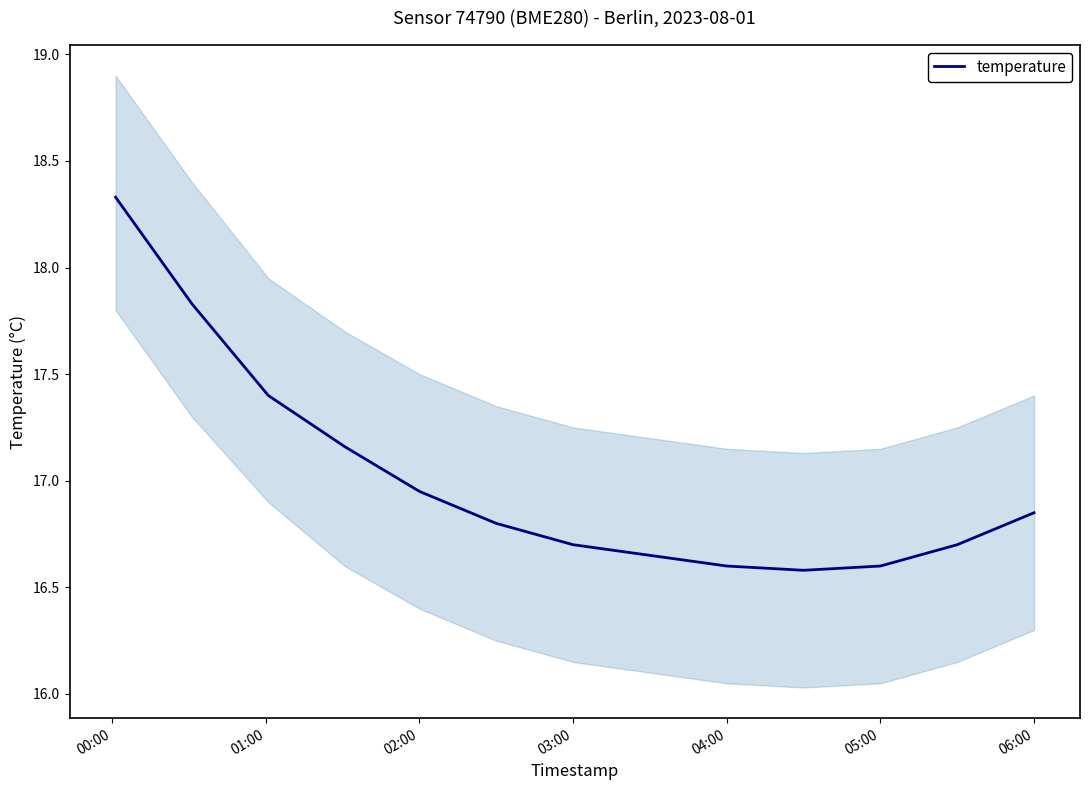

True or false: the data has more than 2 interior local peaks.

False